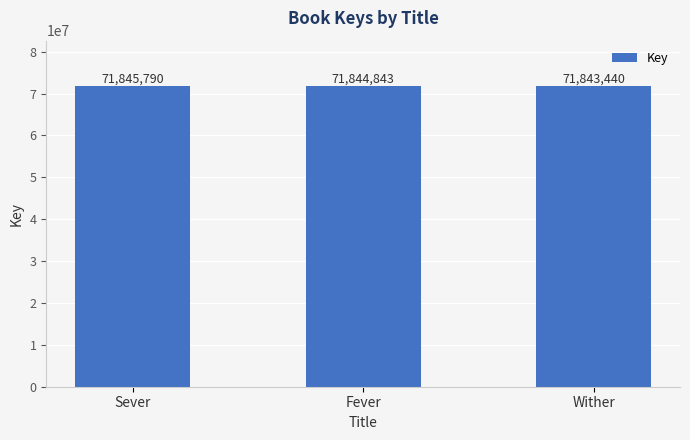

Which has a higher value, Sever or Fever?

Sever